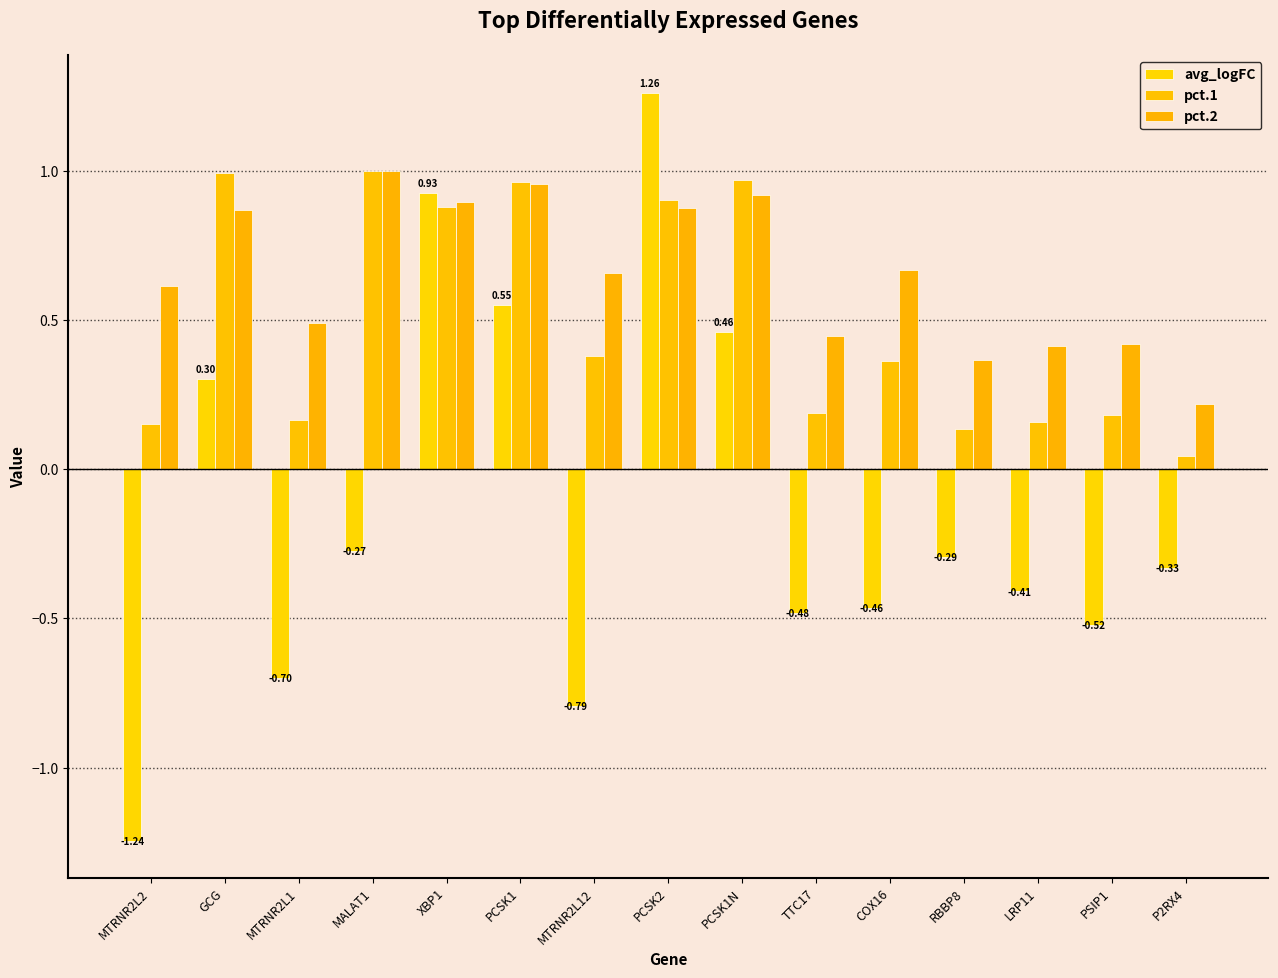

How many series are shown in this chart?

3